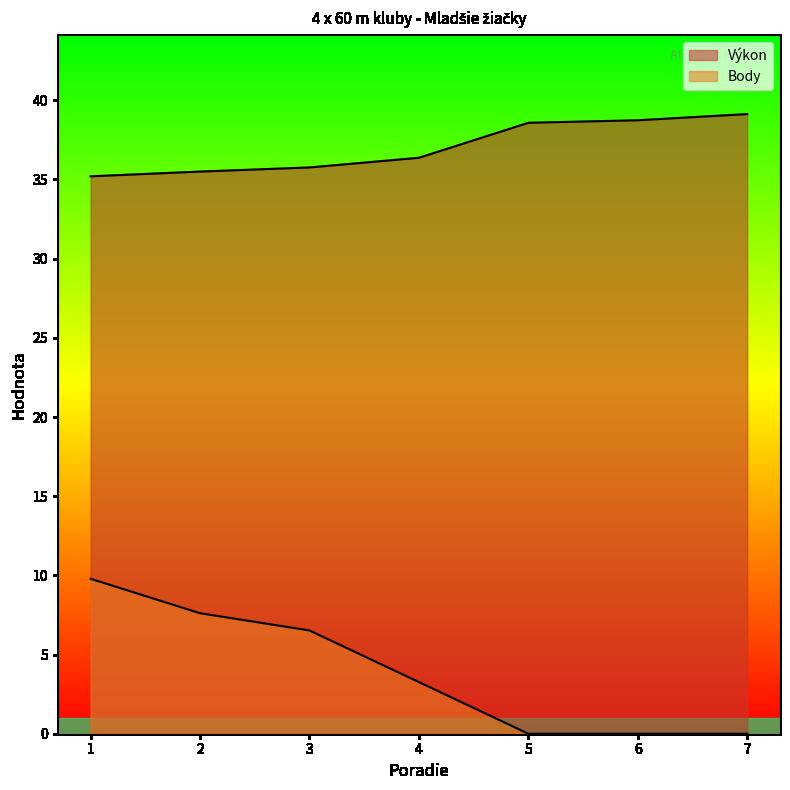

Reading left to right, extract all data points from this chart.

Výkon: 35.2	35.5	35.8	36.4	38.6	38.7	39.1
Body: 9.8	7.6	6.5	3.3	0.0	0.0	0.0